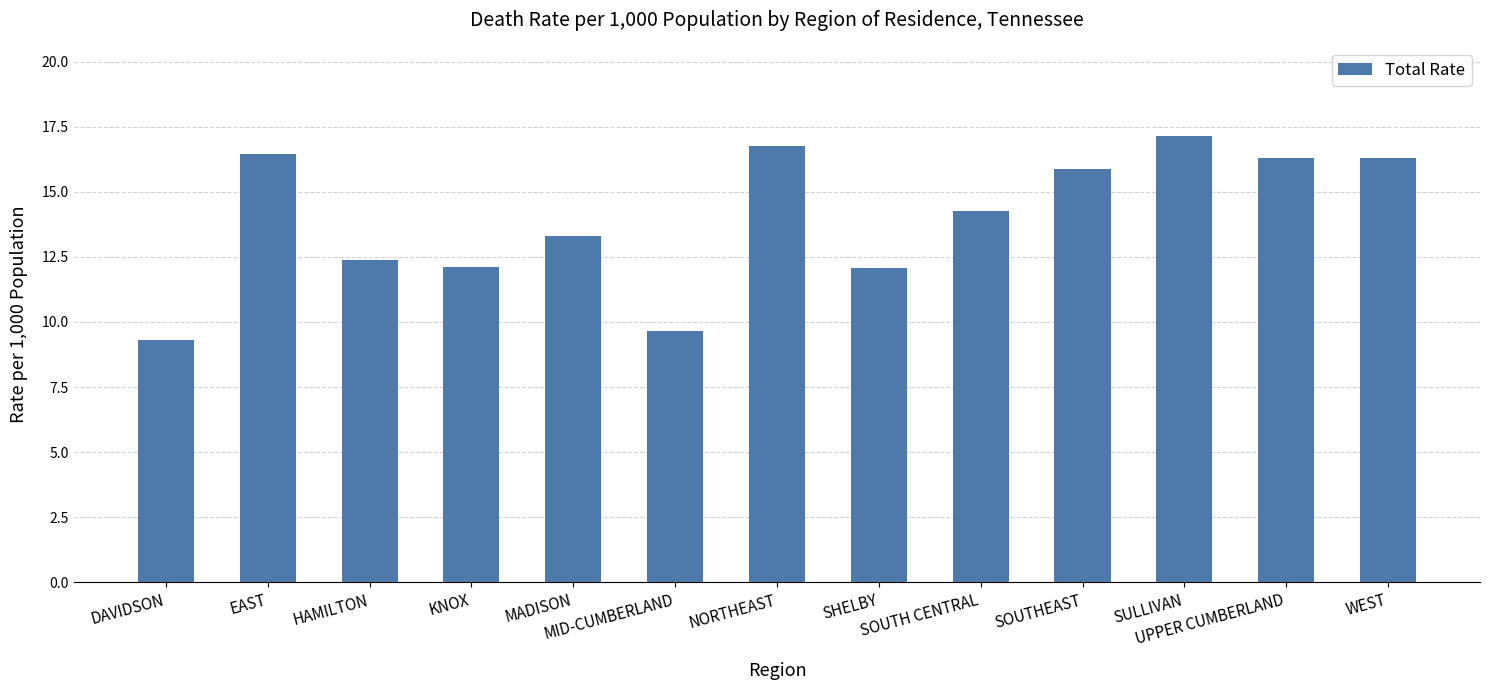

What is the change in value from MID-CUMBERLAND to WEST?

+6.7